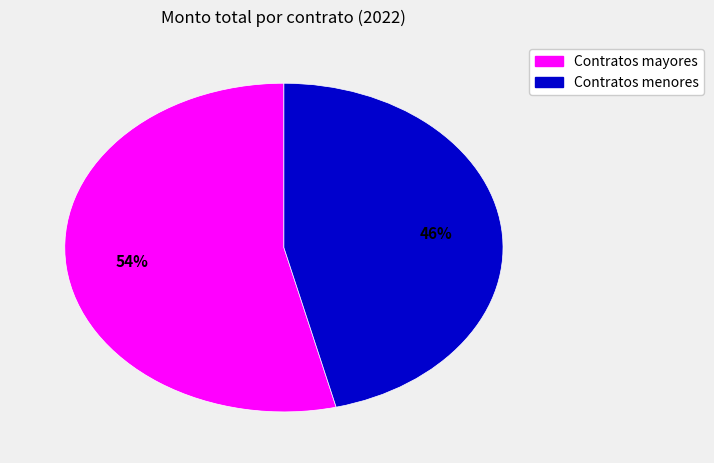

To the nearest percent, what is the difference between the largest and smallest slice percentages?

8%